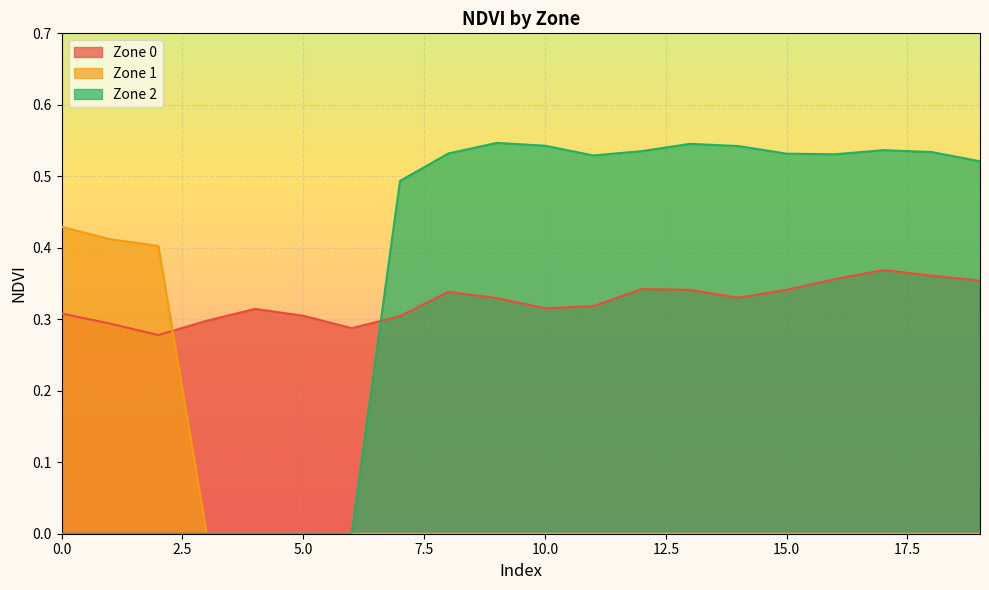

At which category is the sum across all series the highest?

17